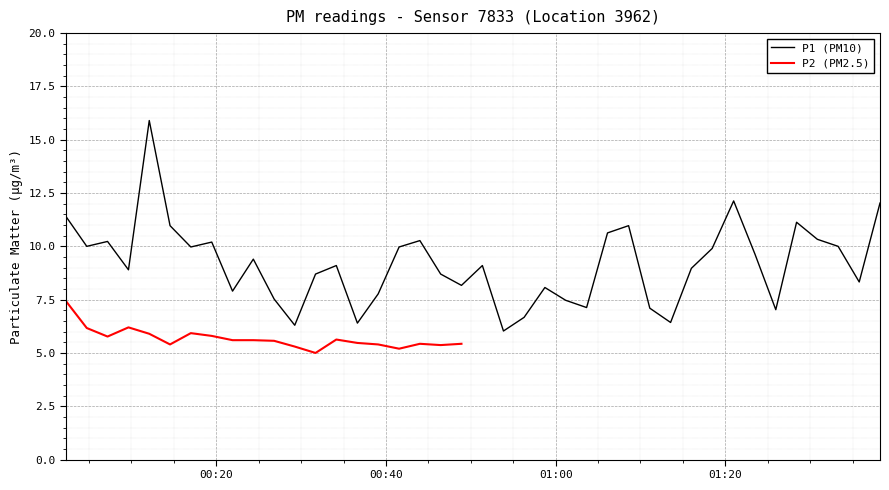

What is the label of the 26th point from the right?

2023-04-24T00:36:38